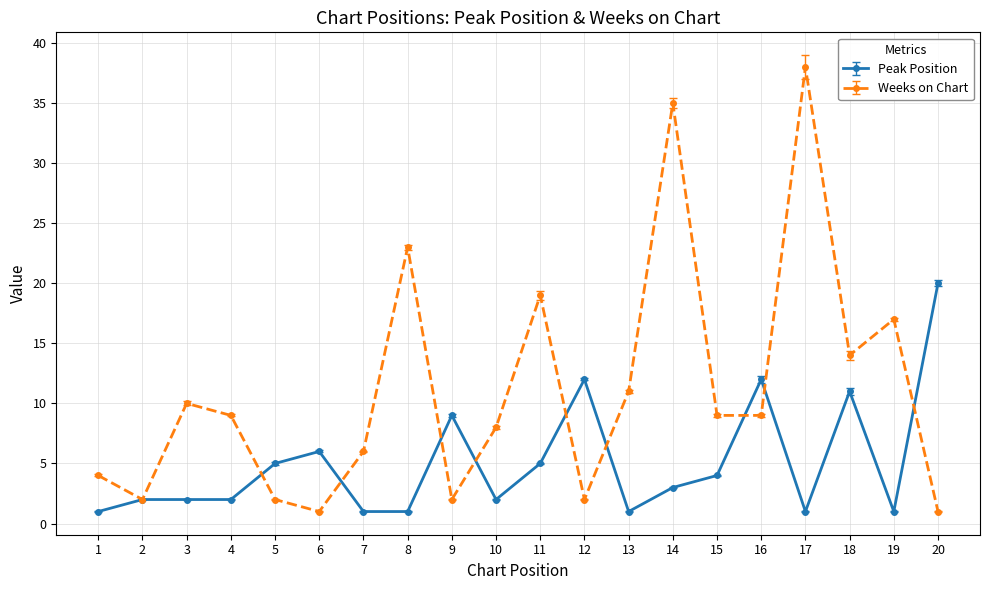

At which label does Peak Position reach its minimum?

1